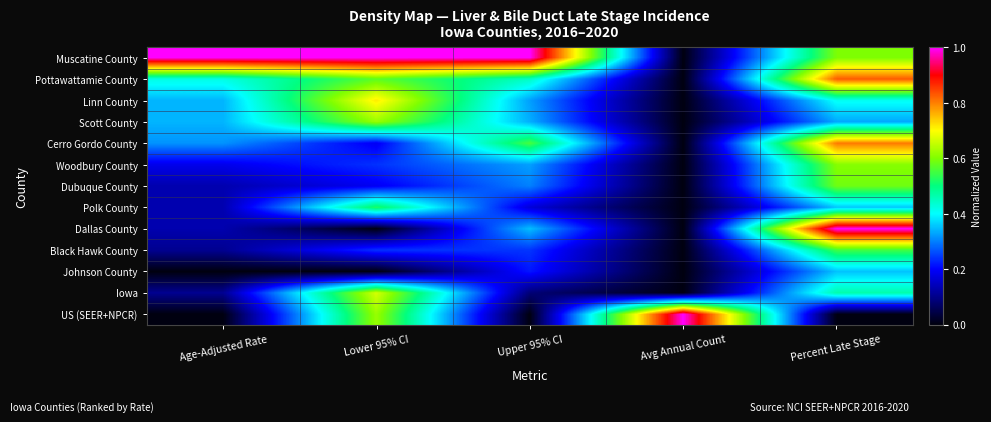

Which label corresponds to the largest value in the chart?

Age-Adjusted Rate